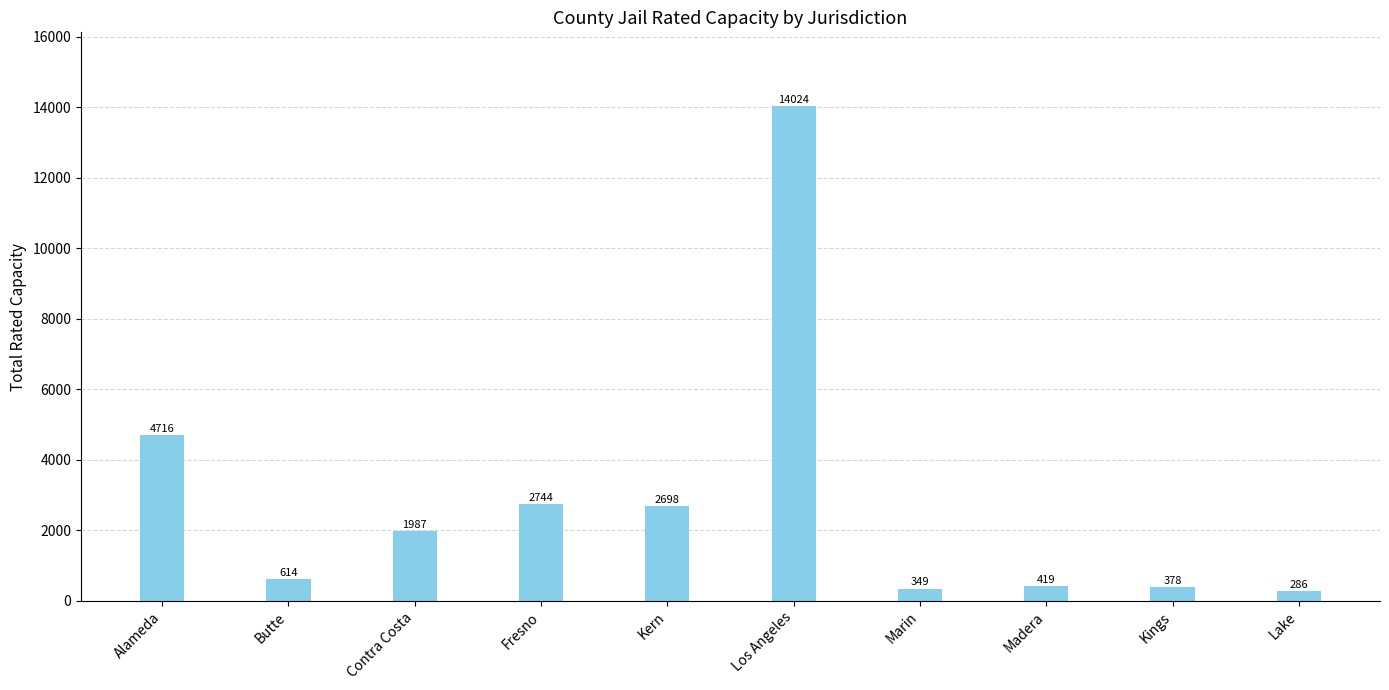

Are the bars grouped side by side (vs. stacked)?

No